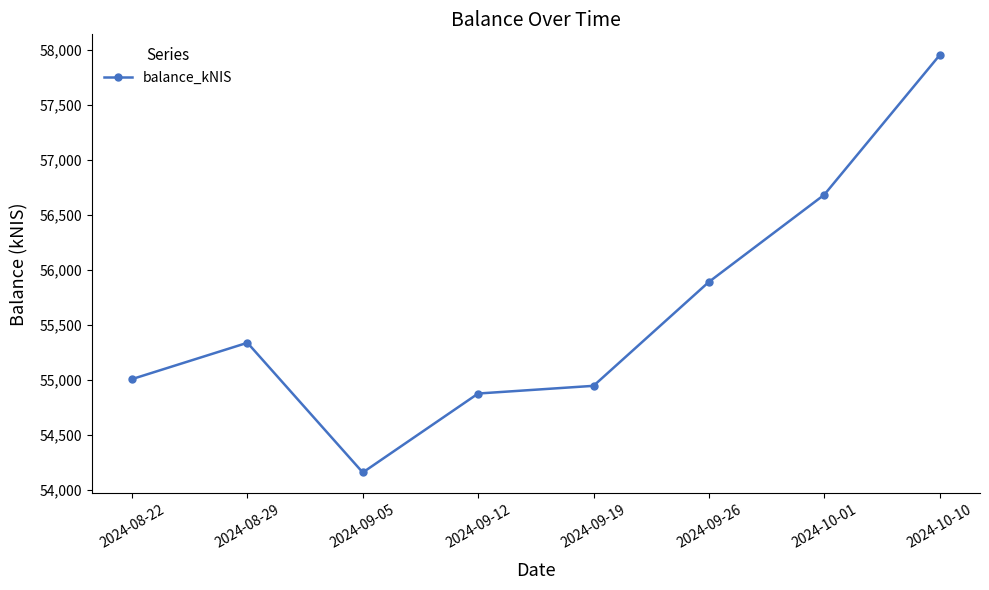

Count the number of categories in the chart.

8